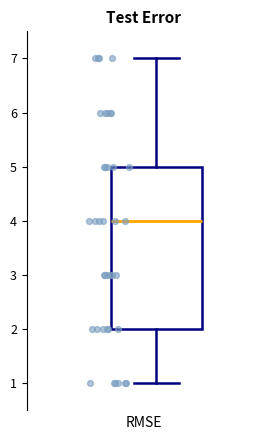

Where does the median line of the box sit on the y-axis? The values are not printed on the chart, so give them approximately, as read against the axis.

4